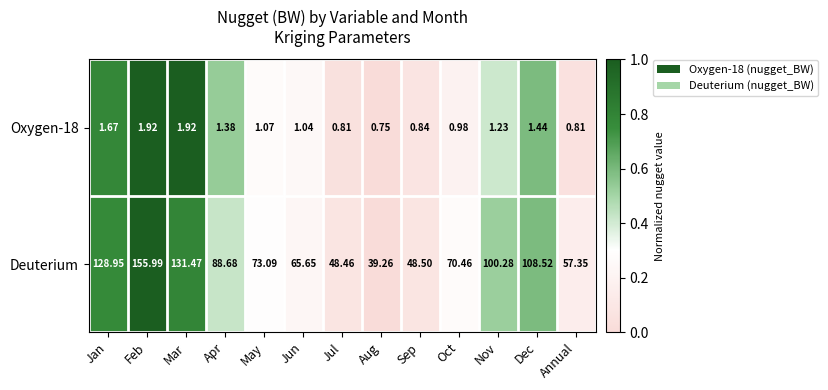

Rank the categories by Deuterium value from highest to lowest.

Feb, Mar, Jan, Dec, Nov, Apr, May, Oct, Jun, Annual, Sep, Jul, Aug